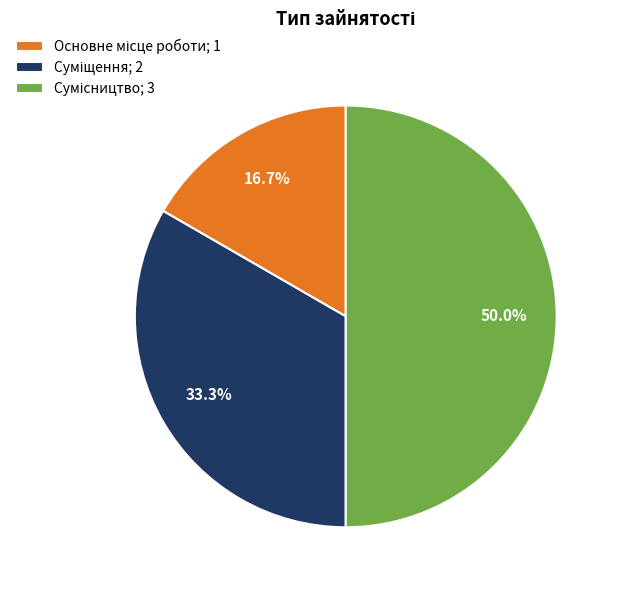

Does Сумісництво represent more than half of the total?

No